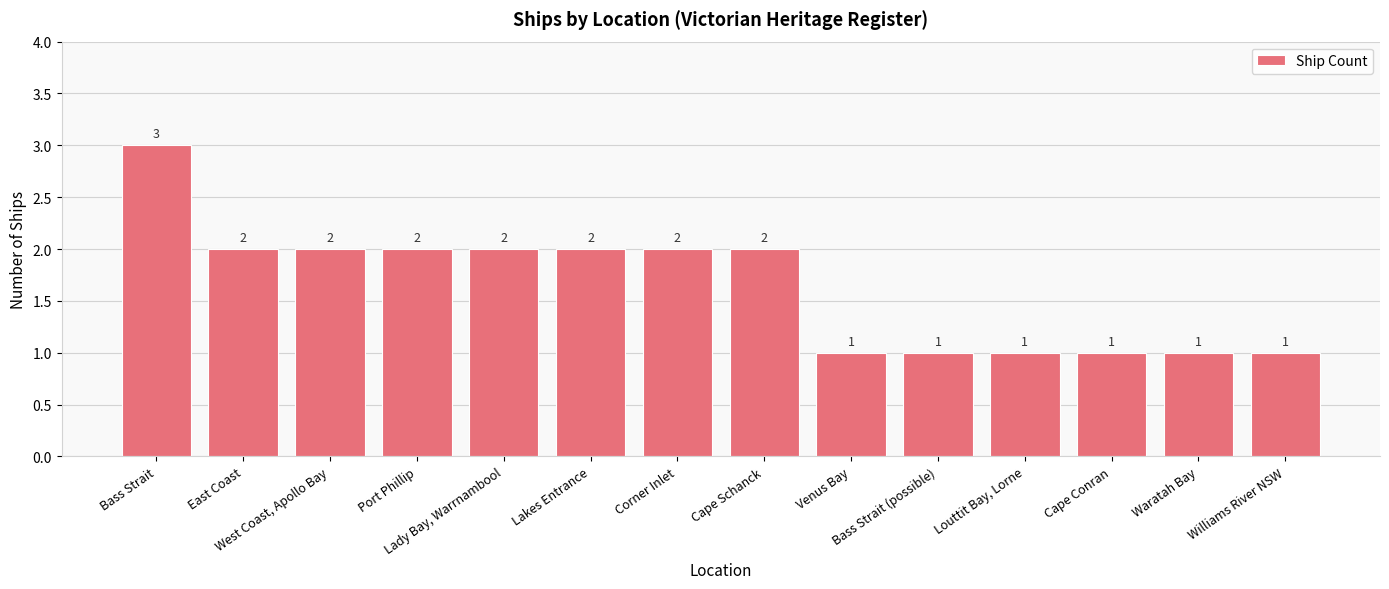

The chart shows a value of 1 at Port Phillip. True or false?

False